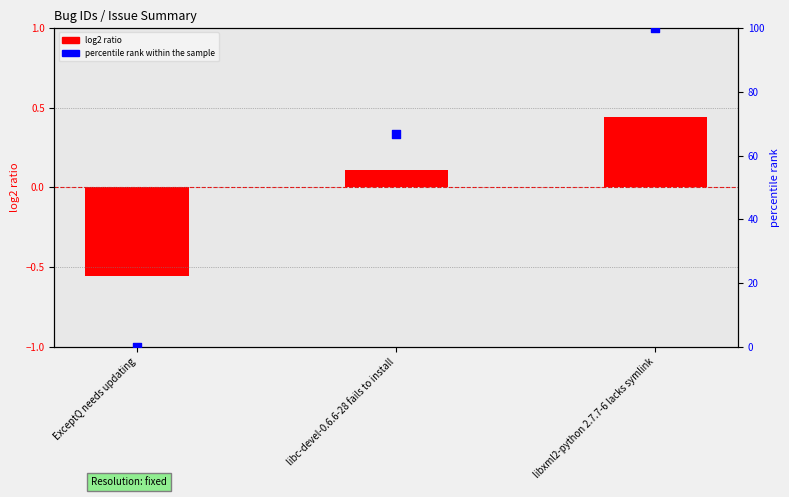

At which category is the sum across all series the highest?

libxml2-python 2.7.7-6 lacks symlink